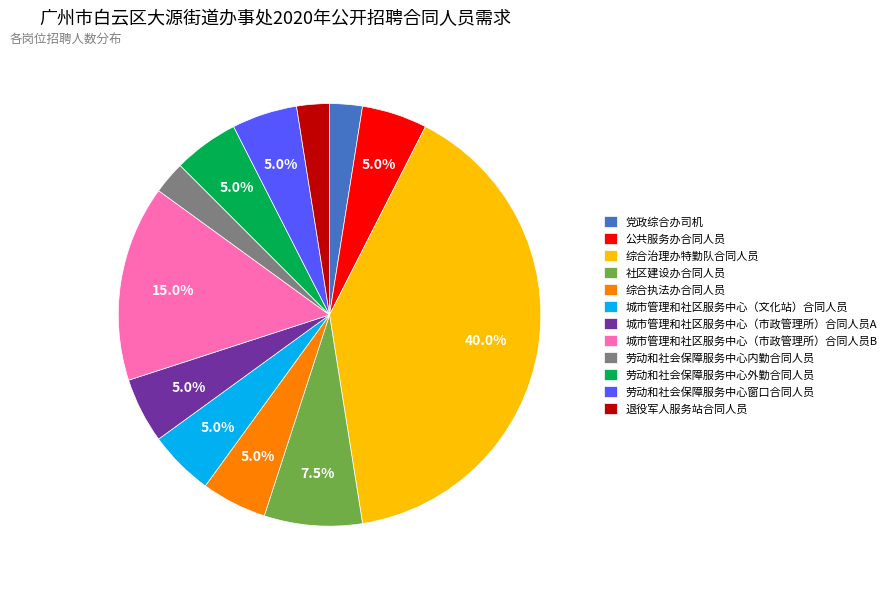

To the nearest percent, what percentage of the pie is 综合执法办合同人员?

5%